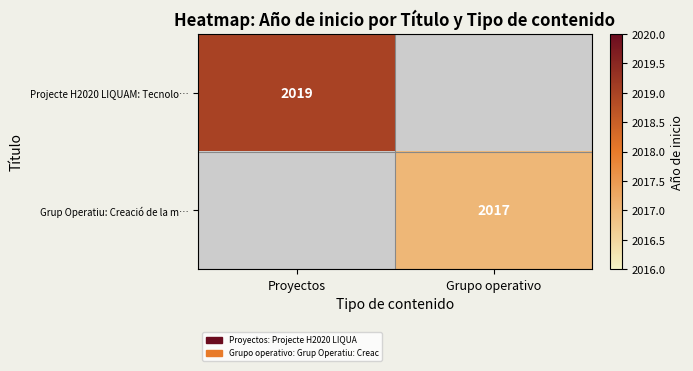

True or false: Projecte H2020 LIQUAM: Tecnolo… has a value of 2917 at Proyectos.

False